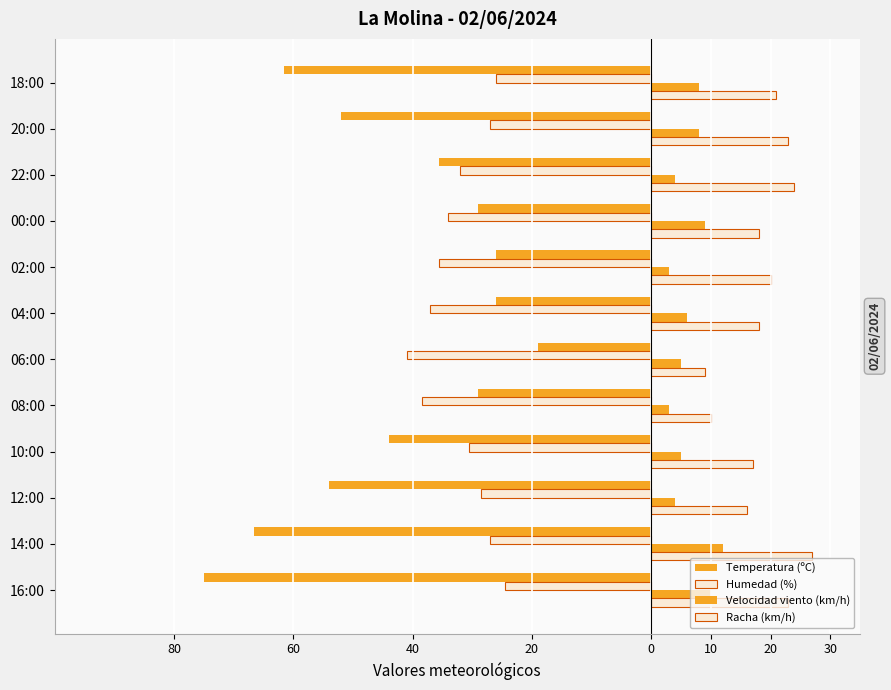

What is the smallest value displayed?

-75.0